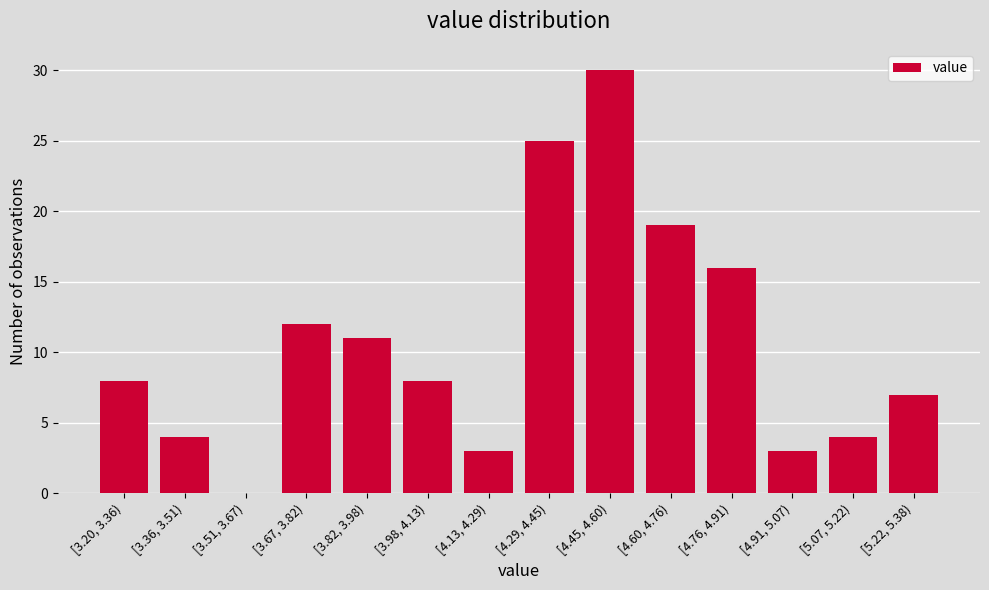

Reading left to right, extract all data points from this chart.

[3.20, 3.36)=8	[3.36, 3.51)=4	[3.51, 3.67)=0	[3.67, 3.82)=12	[3.82, 3.98)=11	[3.98, 4.13)=8	[4.13, 4.29)=3	[4.29, 4.45)=25	[4.45, 4.60)=30	[4.60, 4.76)=19	[4.76, 4.91)=16	[4.91, 5.07)=3	[5.07, 5.22)=4	[5.22, 5.38)=7